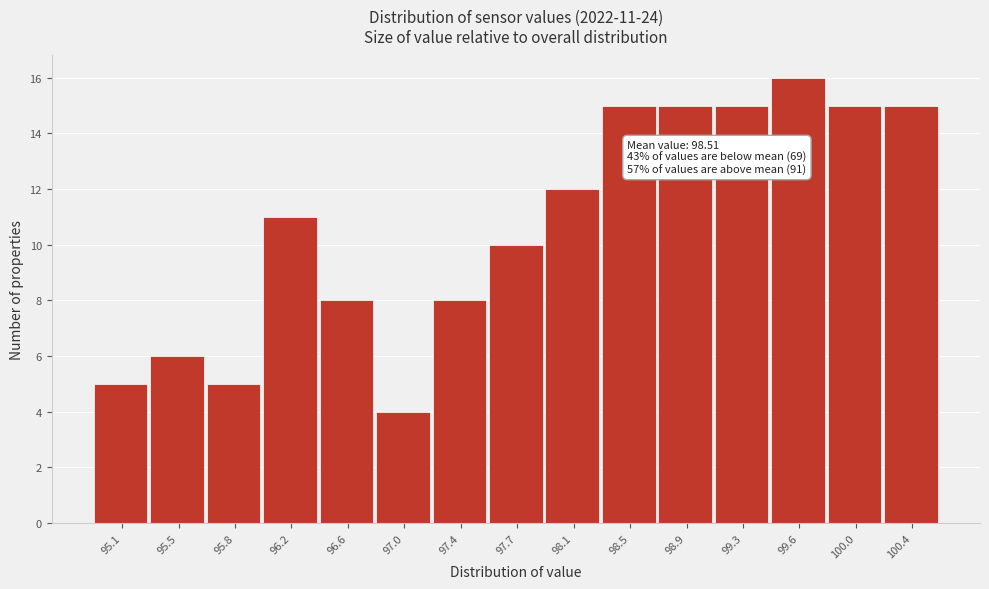

Reading left to right, extract all data points from this chart.

95.1=5	95.5=6	95.8=5	96.2=11	96.6=8	97.0=4	97.4=8	97.7=10	98.1=12	98.5=15	98.9=15	99.3=15	99.6=16	100.0=15	100.4=15